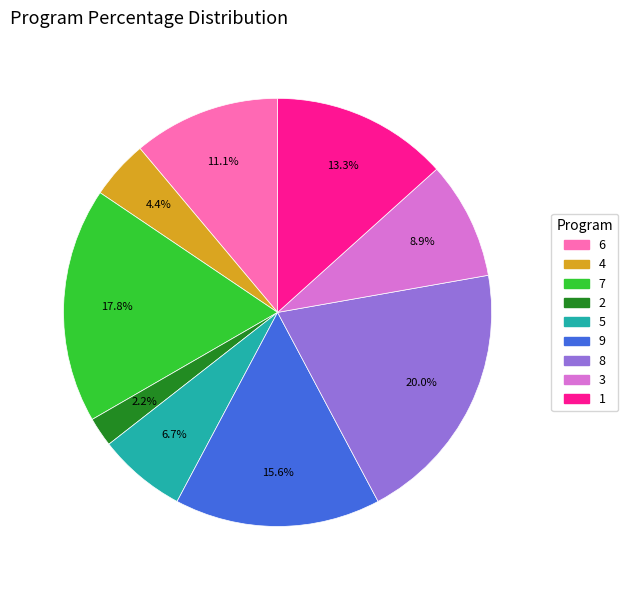

Does 9 account for over 50% of the chart?

No